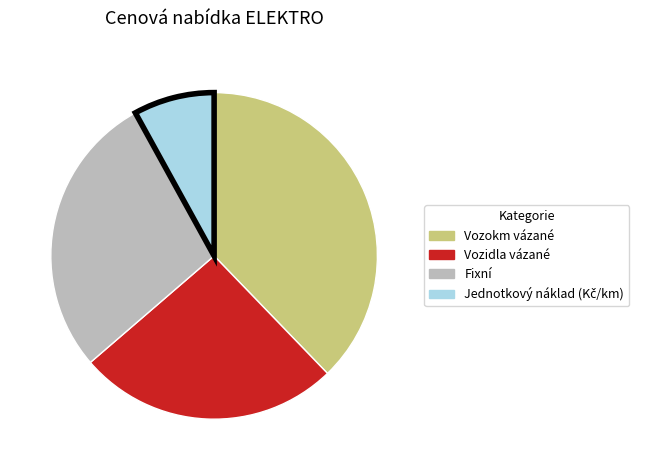

Is there a majority slice in this chart?

No